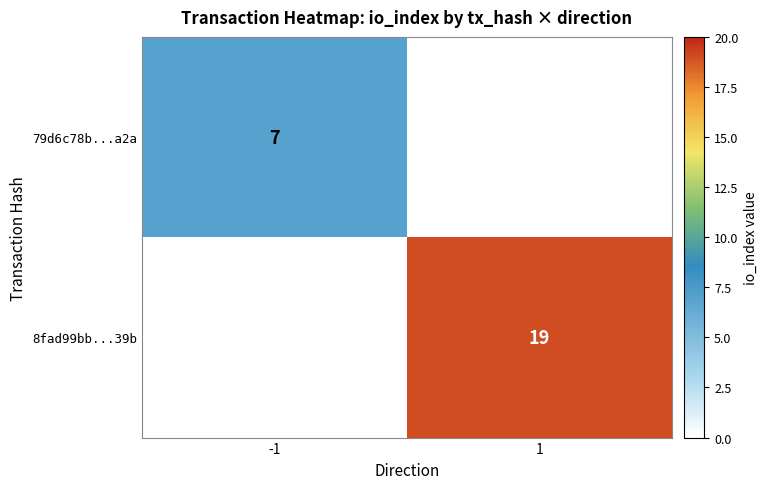

Is it true that 8fad99bb...39b equals 9 at 1?

False